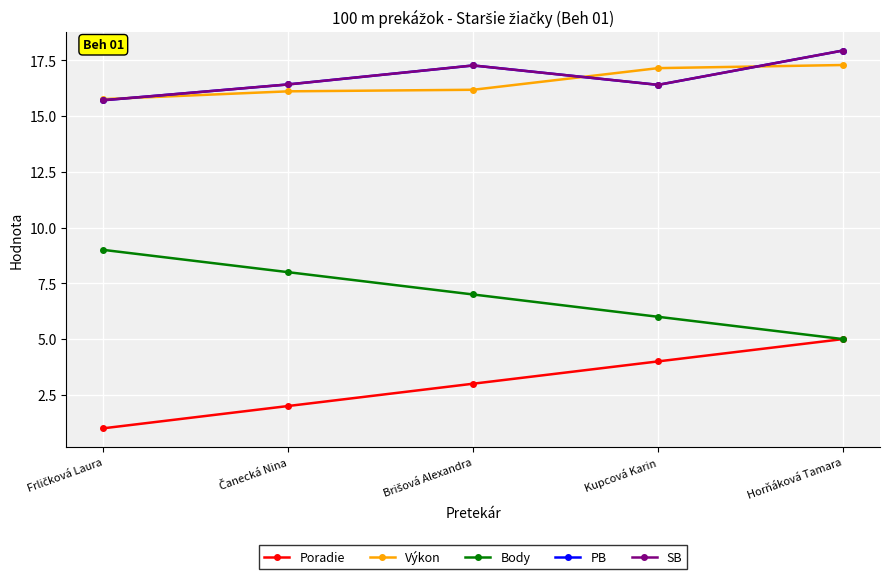

Reading left to right, what are all the values shown in this chart?

Poradie: Frličková Laura=1.0	Čanecká Nina=2.0	Brišová Alexandra=3.0	Kupcová Karin=4.0	Horňáková Tamara=5.0
Výkon: Frličková Laura=15.8	Čanecká Nina=16.1	Brišová Alexandra=16.2	Kupcová Karin=17.1	Horňáková Tamara=17.3
Body: Frličková Laura=9.0	Čanecká Nina=8.0	Brišová Alexandra=7.0	Kupcová Karin=6.0	Horňáková Tamara=5.0
PB: Frličková Laura=15.7	Čanecká Nina=16.4	Brišová Alexandra=17.3	Kupcová Karin=16.4	Horňáková Tamara=17.9
SB: Frličková Laura=15.7	Čanecká Nina=16.4	Brišová Alexandra=17.3	Kupcová Karin=16.4	Horňáková Tamara=17.9